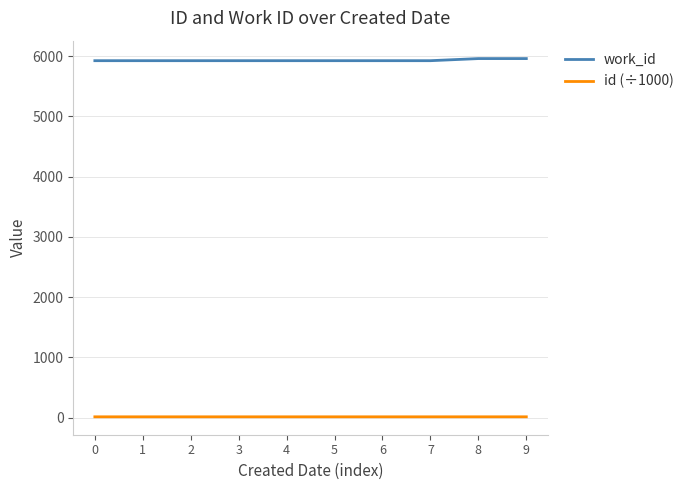

The value of work_id at 1 is 1786.4. True or false?

False